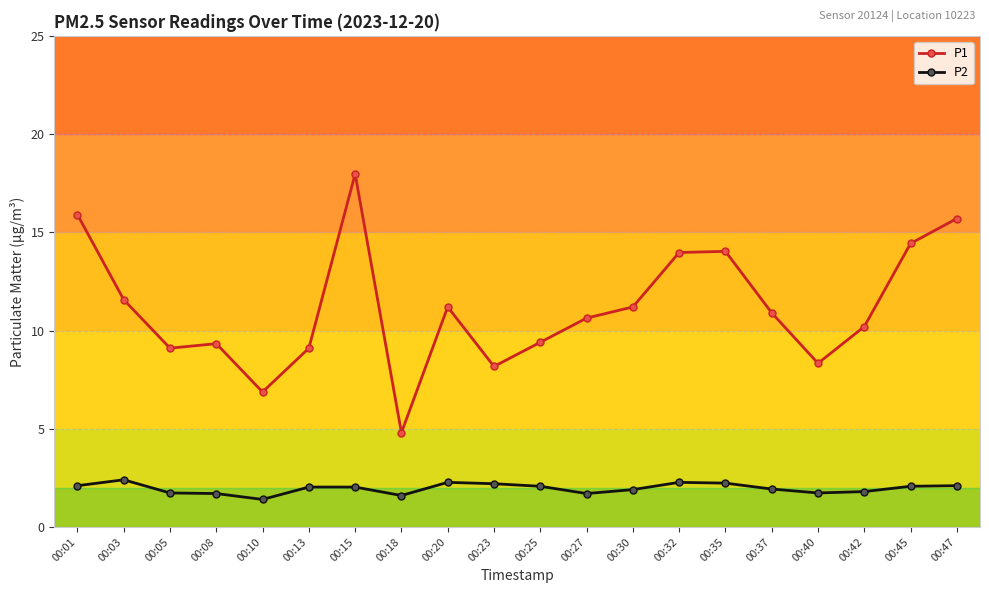

True or false: P1 has a value of 15.7 at 00:47.

True